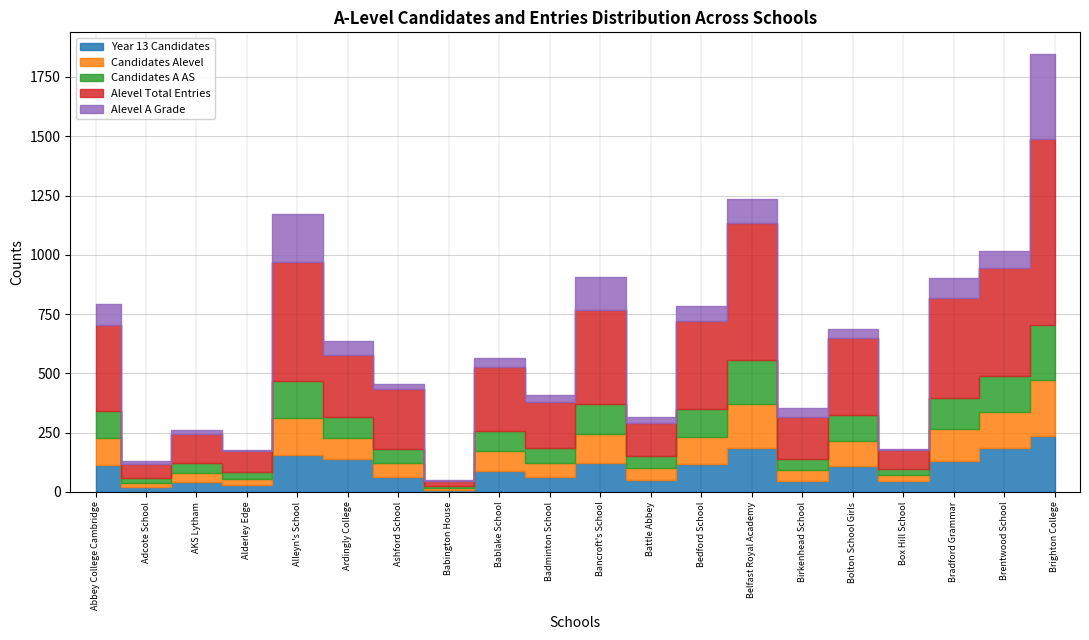

Reading left to right, extract all data points from this chart.

Year_13_Candidates: Abbey College Cambridge=113	Adcote School=20	AKS Lytham=40	Alderley Edge=28	Alleyn's School=156	Ardingly College=137	Ashford School=61	Babington House=8	Bablake School=86	Badminton School=61	Bancroft's School=123	Battle Abbey=50	Bedford School=116	Belfast Royal Academy=186	Birkenhead School=46	Bolton School Girls=108	Box Hill School=46	Bradford Grammar=132	Brentwood School=187	Brighton College=237
Candidates_Alevel: Abbey College Cambridge=113	Adcote School=18	AKS Lytham=40	Alderley Edge=28	Alleyn's School=156	Ardingly College=89	Ashford School=60	Babington House=8	Bablake School=86	Badminton School=61	Bancroft's School=123	Battle Abbey=50	Bedford School=116	Belfast Royal Academy=186	Birkenhead School=46	Bolton School Girls=108	Box Hill School=26	Bradford Grammar=132	Brentwood School=150	Brighton College=234
Candidates_A_AS: Abbey College Cambridge=113	Adcote School=19	AKS Lytham=40	Alderley Edge=28	Alleyn's School=156	Ardingly College=89	Ashford School=60	Babington House=8	Bablake School=86	Badminton School=61	Bancroft's School=123	Battle Abbey=50	Bedford School=116	Belfast Royal Academy=186	Birkenhead School=46	Bolton School Girls=108	Box Hill School=26	Bradford Grammar=132	Brentwood School=150	Brighton College=234
Alevel_Total_Entries: Abbey College Cambridge=363	Adcote School=60	AKS Lytham=123	Alderley Edge=87	Alleyn's School=500	Ardingly College=263	Ashford School=253	Babington House=23	Bablake School=269	Badminton School=194	Bancroft's School=397	Battle Abbey=140	Bedford School=371	Belfast Royal Academy=574	Birkenhead School=177	Bolton School Girls=323	Box Hill School=77	Bradford Grammar=421	Brentwood School=459	Brighton College=784
Alevel_A_Grade: Abbey College Cambridge=90	Adcote School=12	AKS Lytham=18	Alderley Edge=4	Alleyn's School=202	Ardingly College=57	Ashford School=20	Babington House=3	Bablake School=37	Badminton School=32	Bancroft's School=142	Battle Abbey=26	Bedford School=66	Belfast Royal Academy=105	Birkenhead School=39	Bolton School Girls=39	Box Hill School=6	Bradford Grammar=84	Brentwood School=68	Brighton College=357